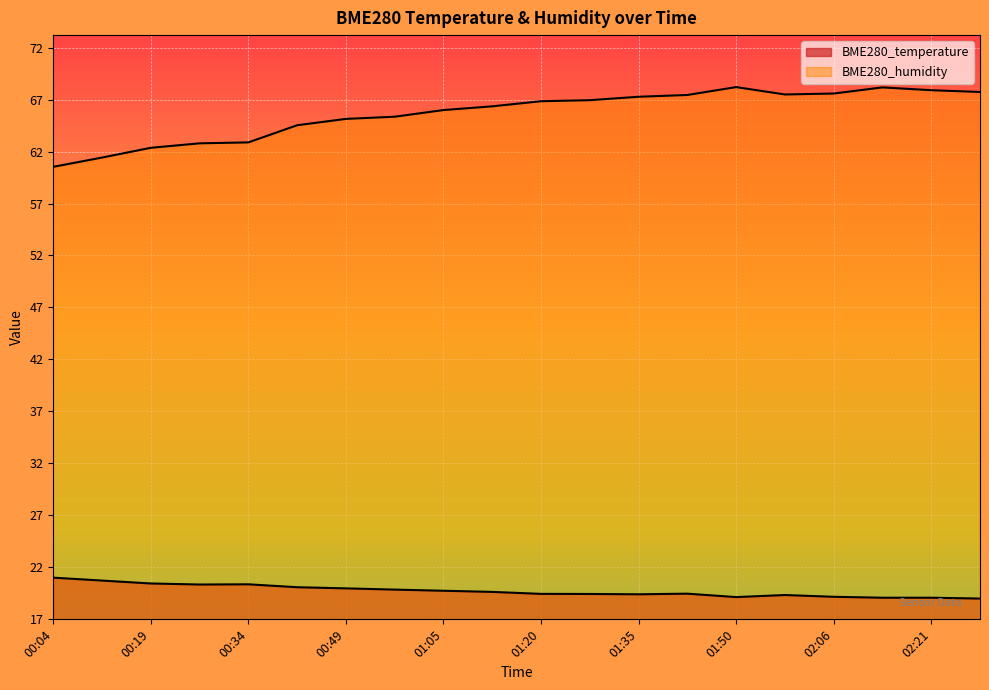

What is the total value across all series at 00:12?

82.2